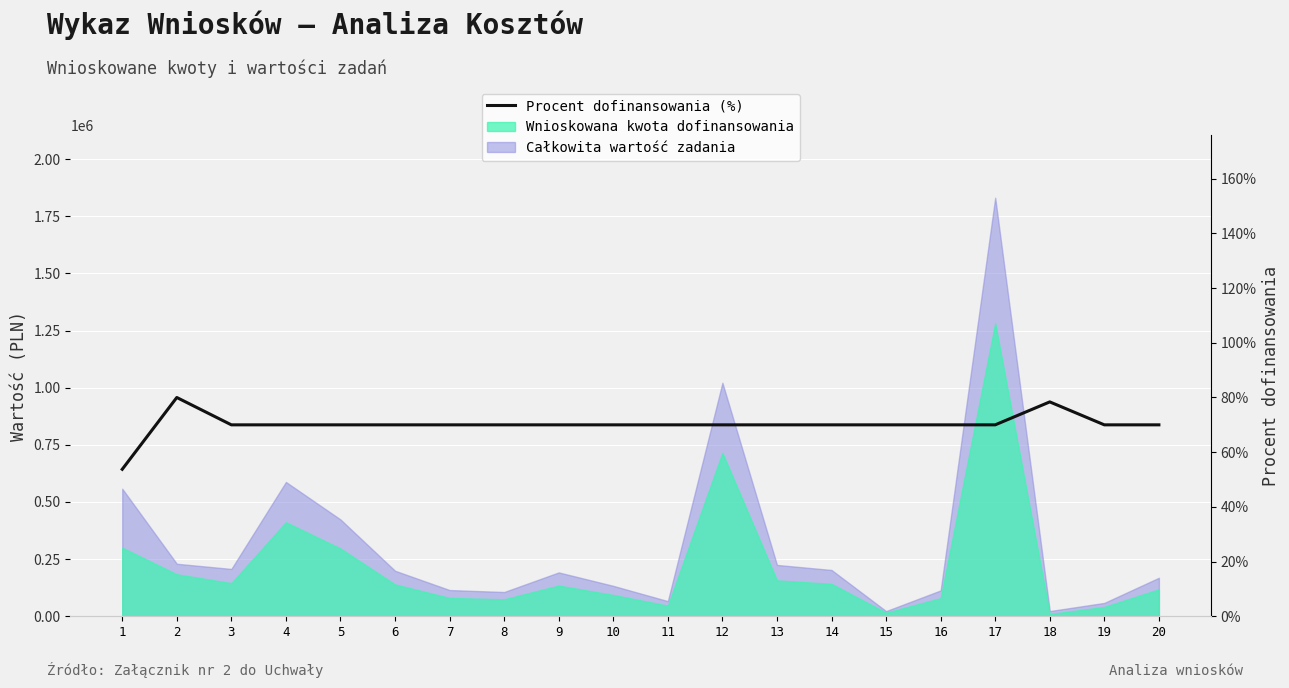

Which label corresponds to the largest value in the chart?

2